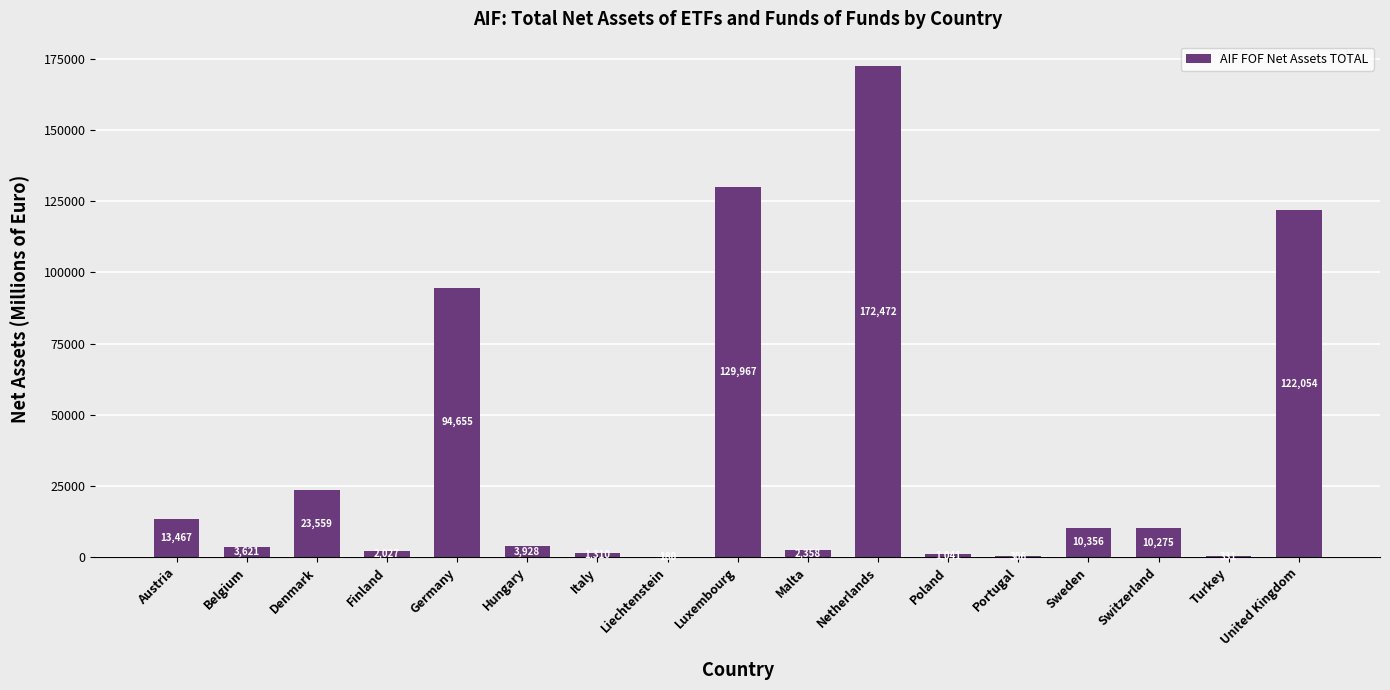

How many series are shown in this chart?

1